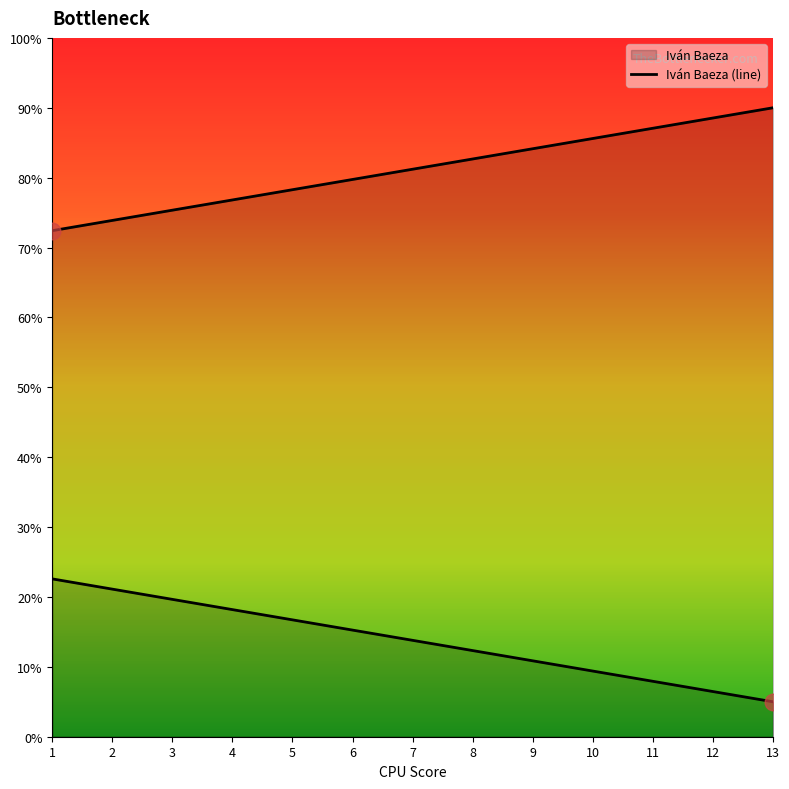

At how many categories does at least one series exceed 18?

13